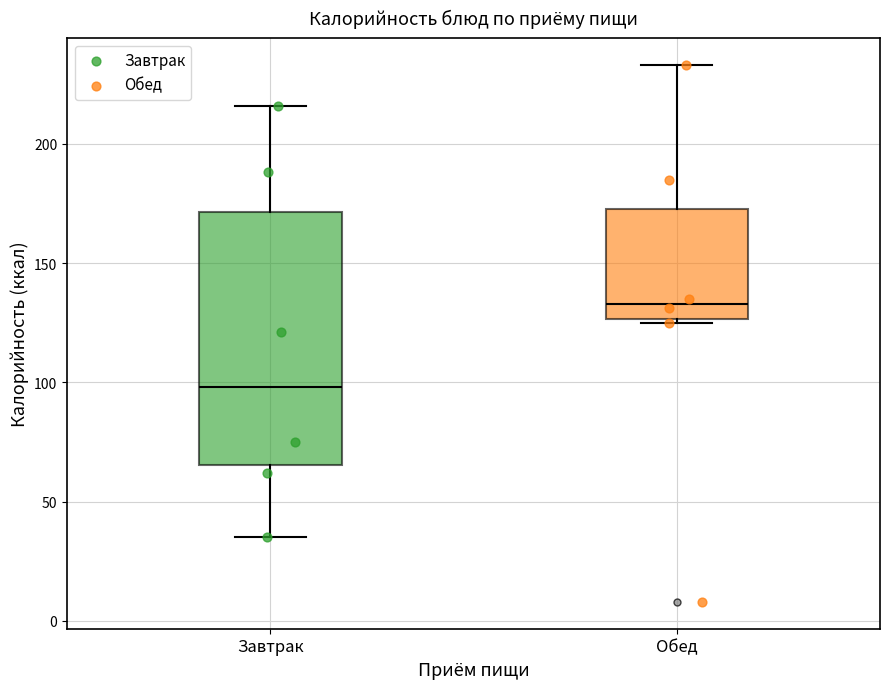

Which box has the highest median line?

Обед